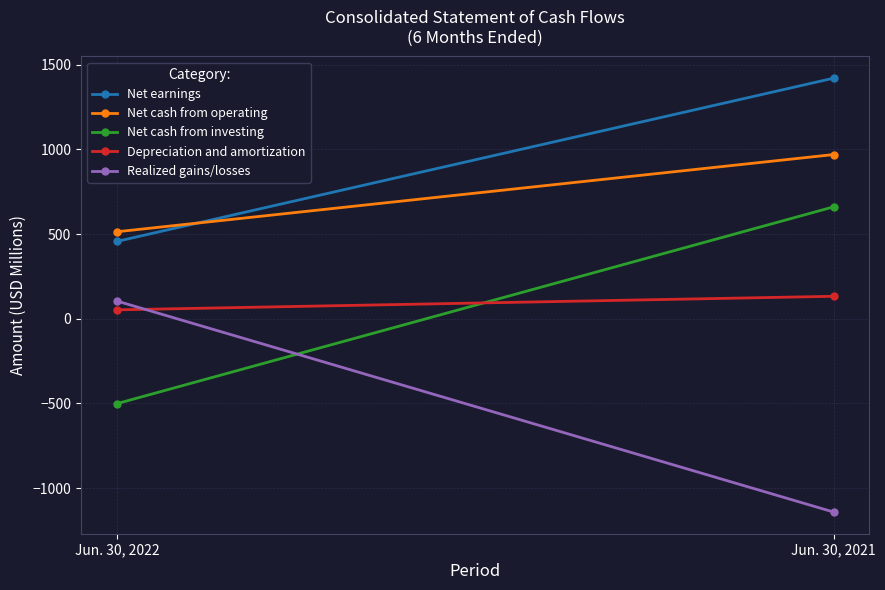

What is the value of the Net cash from operating point at the 2nd from the left?

970